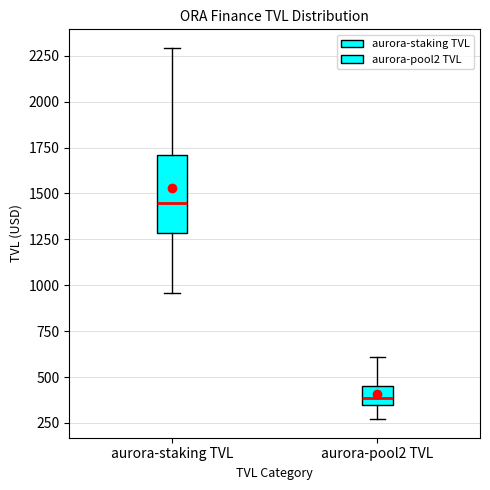

Reading left to right, transcribe this box plot: for each box, give where its median line is, the range the box spans, and where its two whiskers end, as read against the y-axis. The values are not printed on the chart, so give them approximately, as read against the axis.

aurora-staking TVL: median 1450, box 1300 to 1700, whiskers 950 to 2300
aurora-pool2 TVL: median 400, box 350 to 450, whiskers 250 to 600